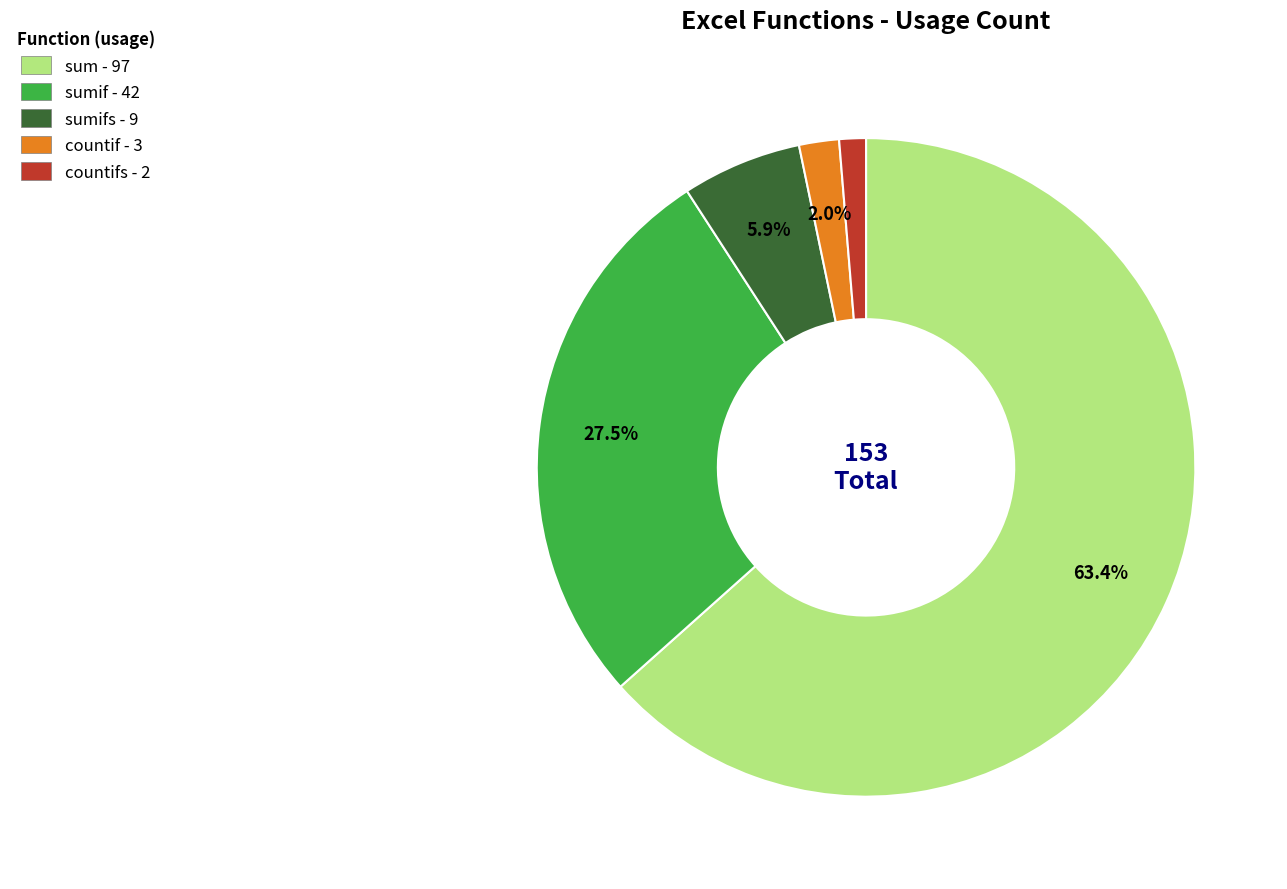

Is there a majority slice in this chart?

Yes